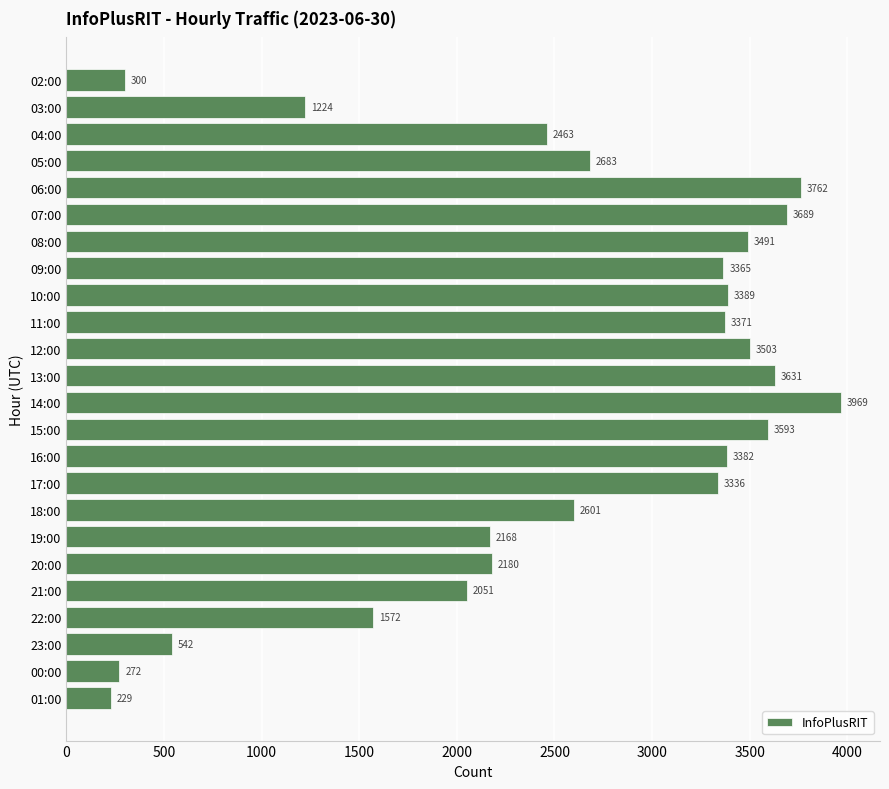

What is the average value?

2532